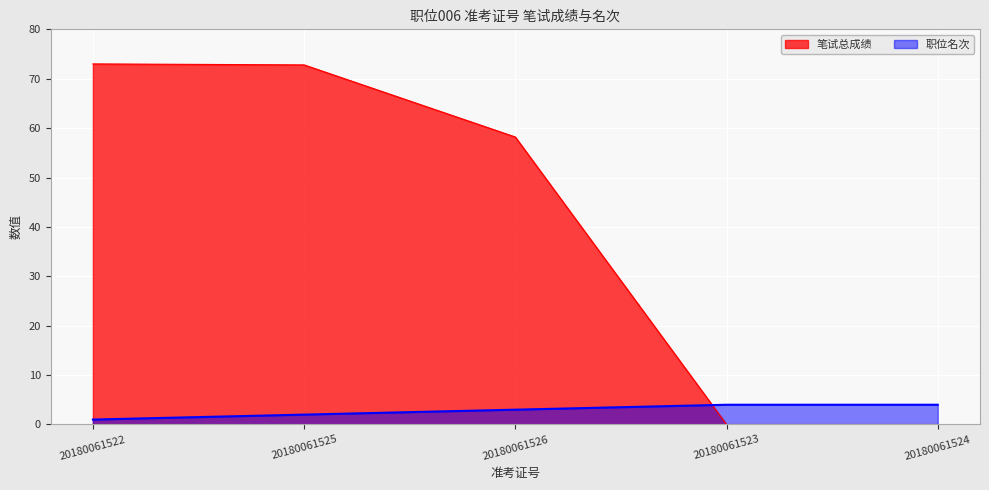

What are all the series names shown in the legend?

笔试总成绩, 职位名次